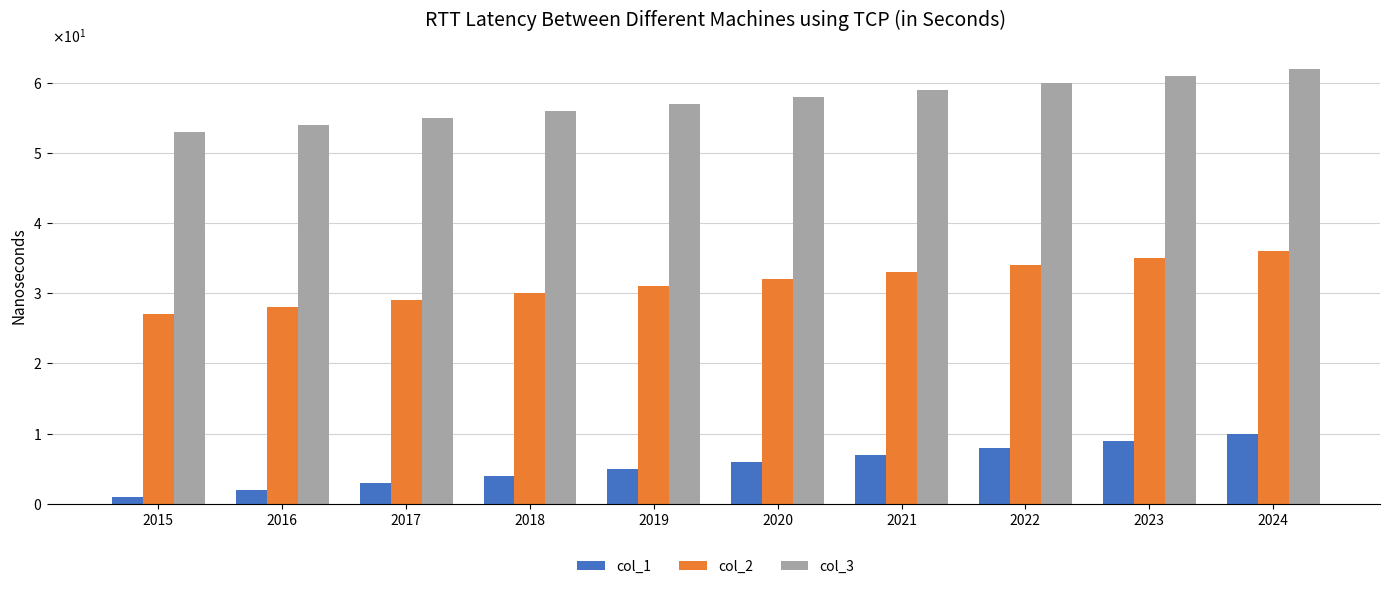

What are all the series names shown in the legend?

col_1, col_2, col_3